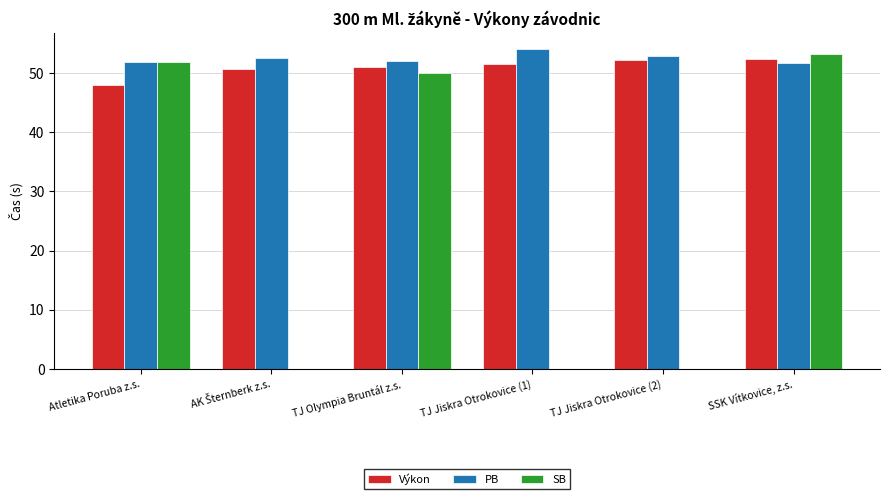

Which category has the highest value across all series?

TJ Jiskra Otrokovice (1)